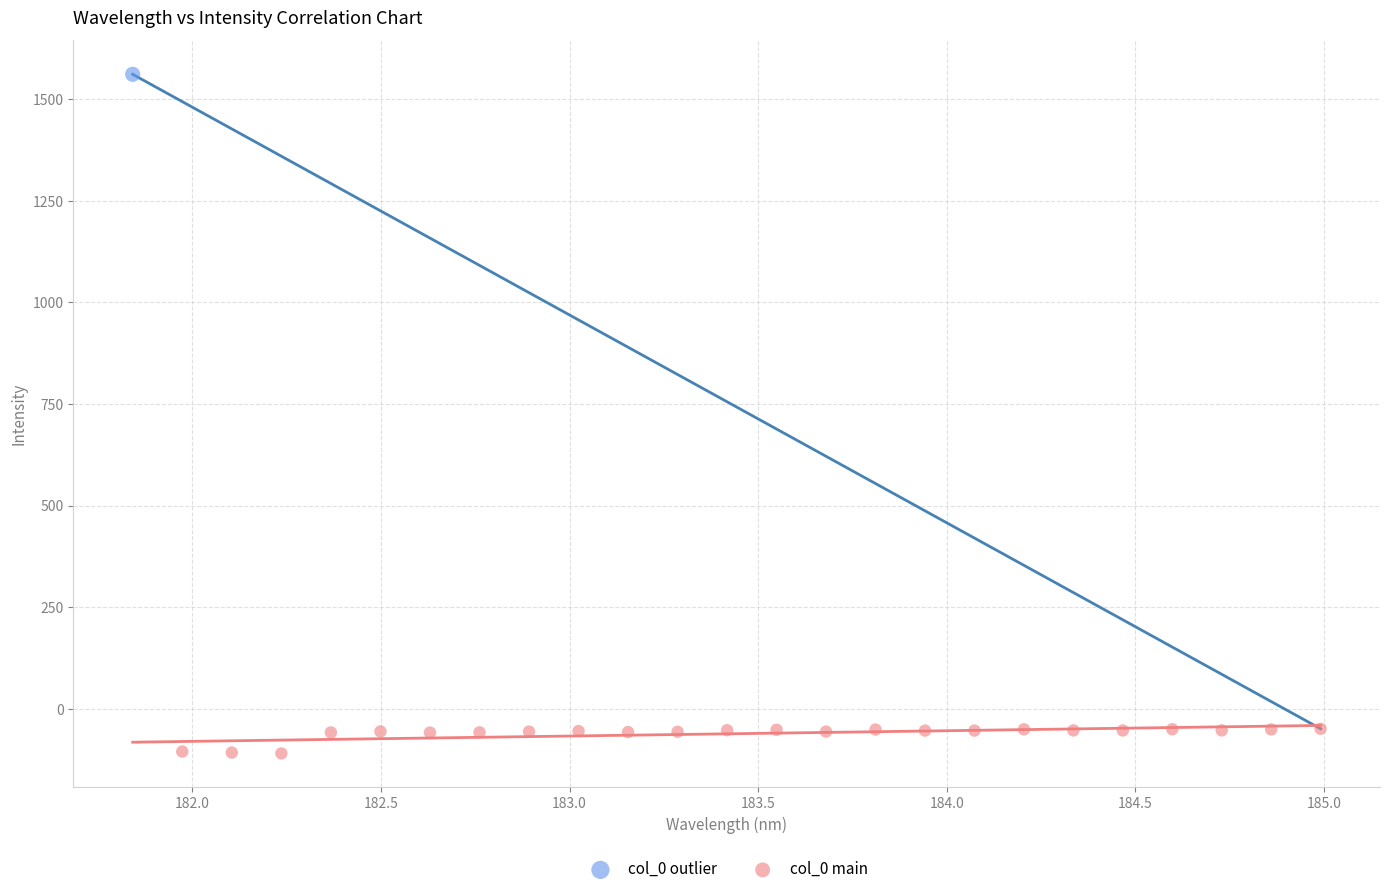

What are all the series names shown in the legend?

col_0 outlier, col_0 main